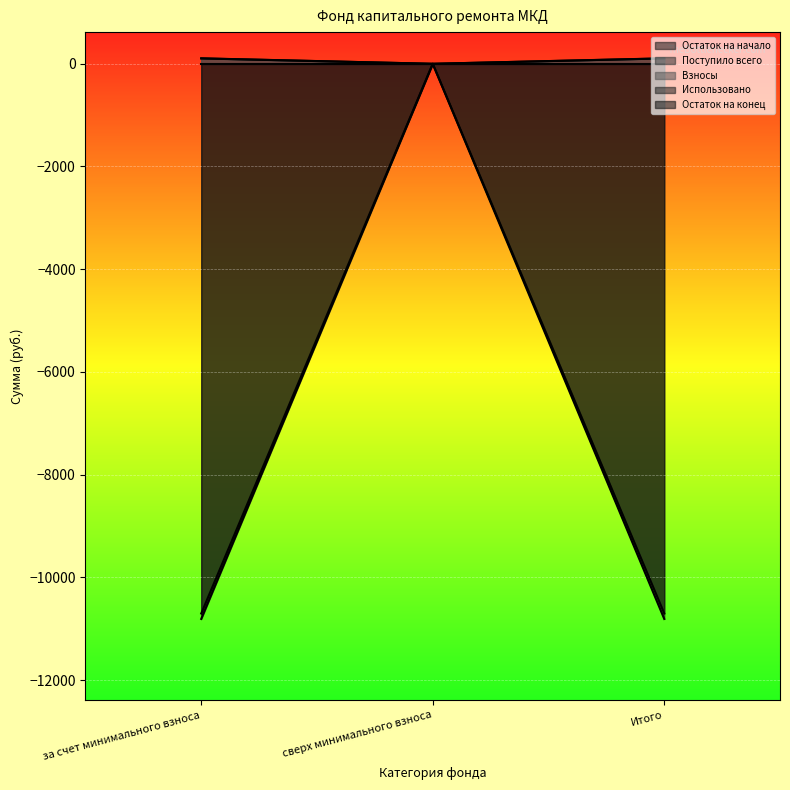

At which category does the chart reach its peak across all series?

за счет минимального взноса